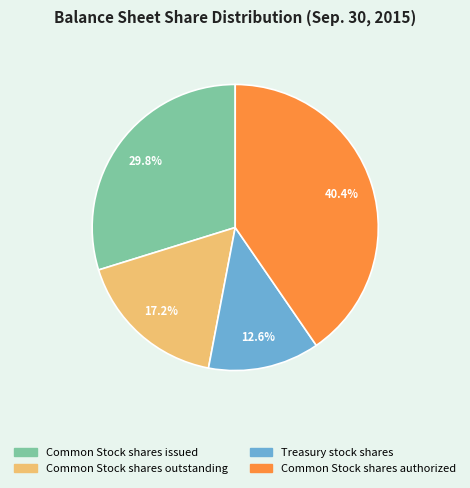

Does any single category account for the majority?

No